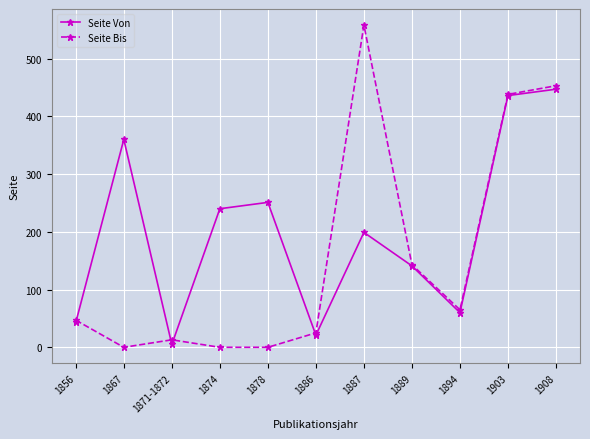

Read the Seite Von value at 1856, to the nearest 50.

50